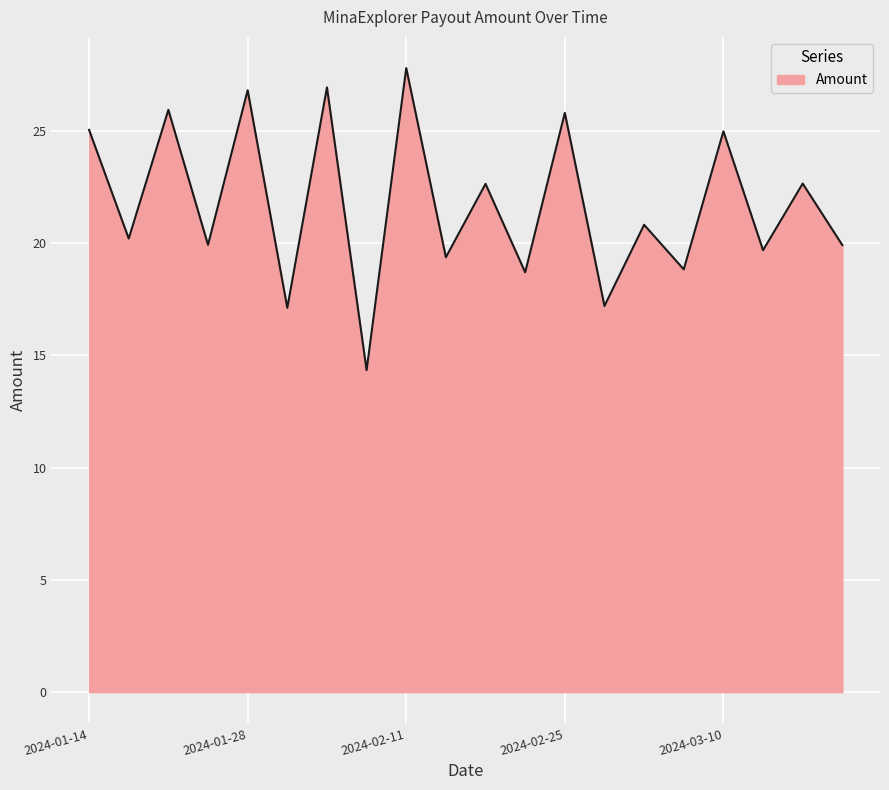

What is the difference between the maximum and minimum values?

13.5